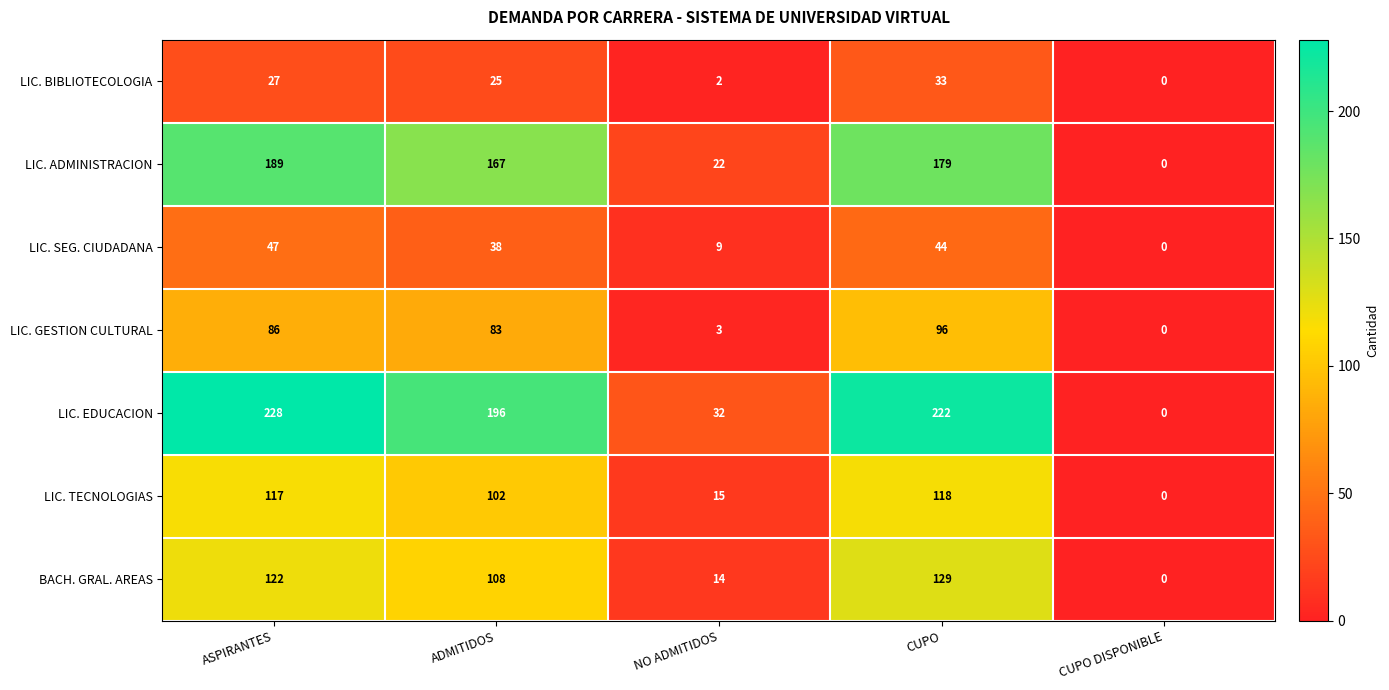

What is the difference between the maximum and minimum values in the LIC. GESTION CULTURAL series?

96